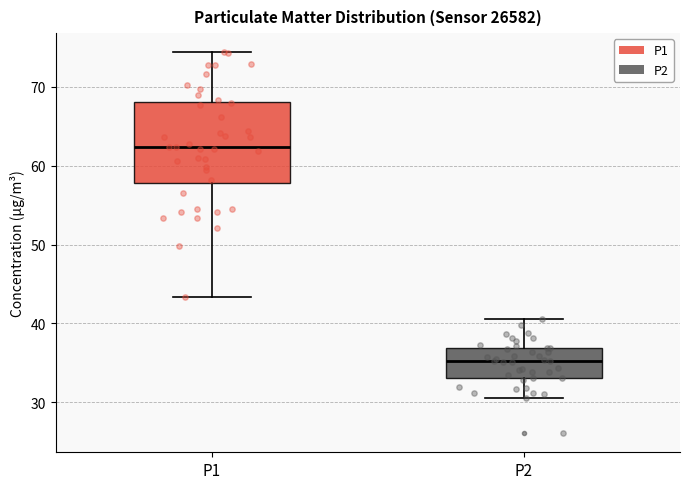

Where is the upper edge of the box for P1 on the y-axis? The values are not printed on the chart, so give them approximately, as read against the axis.

68